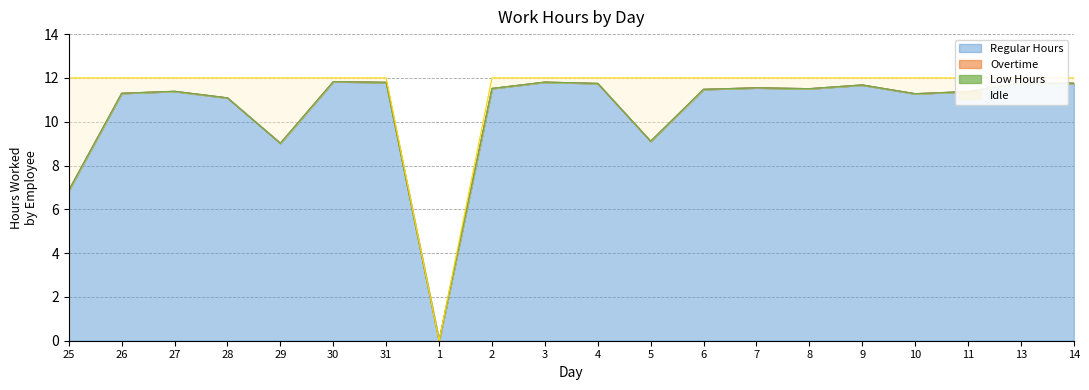

Which series changed the most between 27 and 3?

Idle